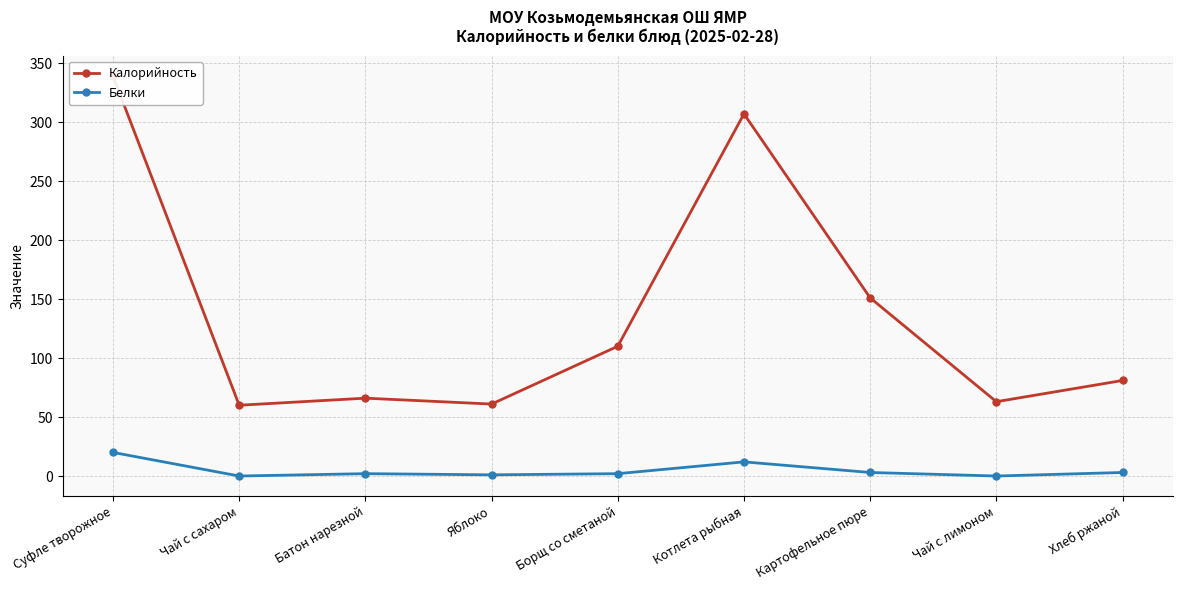

What is the total value across all series at Батон нарезной?

68